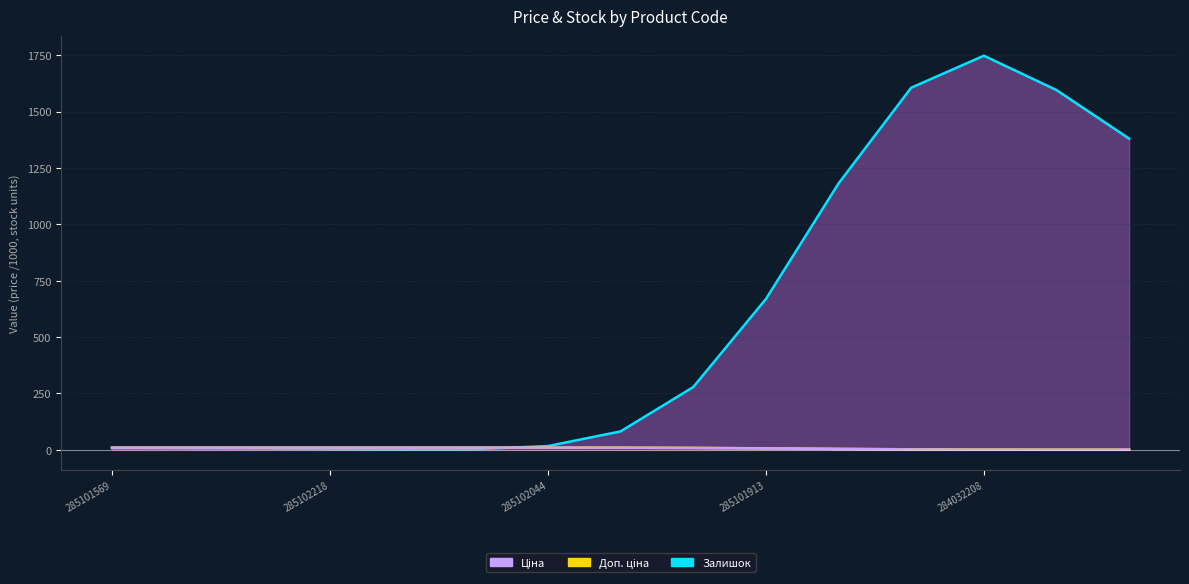

How many intersections are there between Залишок (line) and Ціна (line)?

1